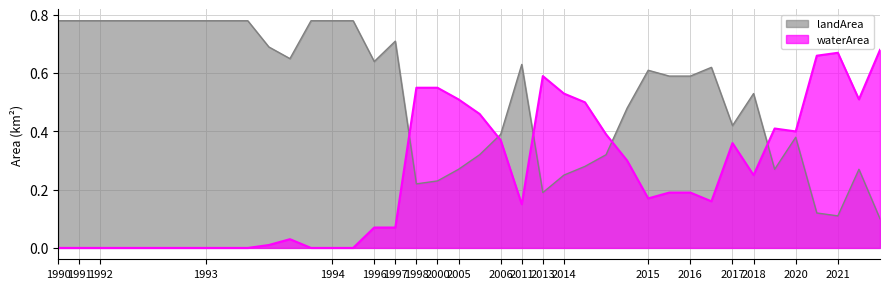

What is the lowest value of the landArea series?

0.1